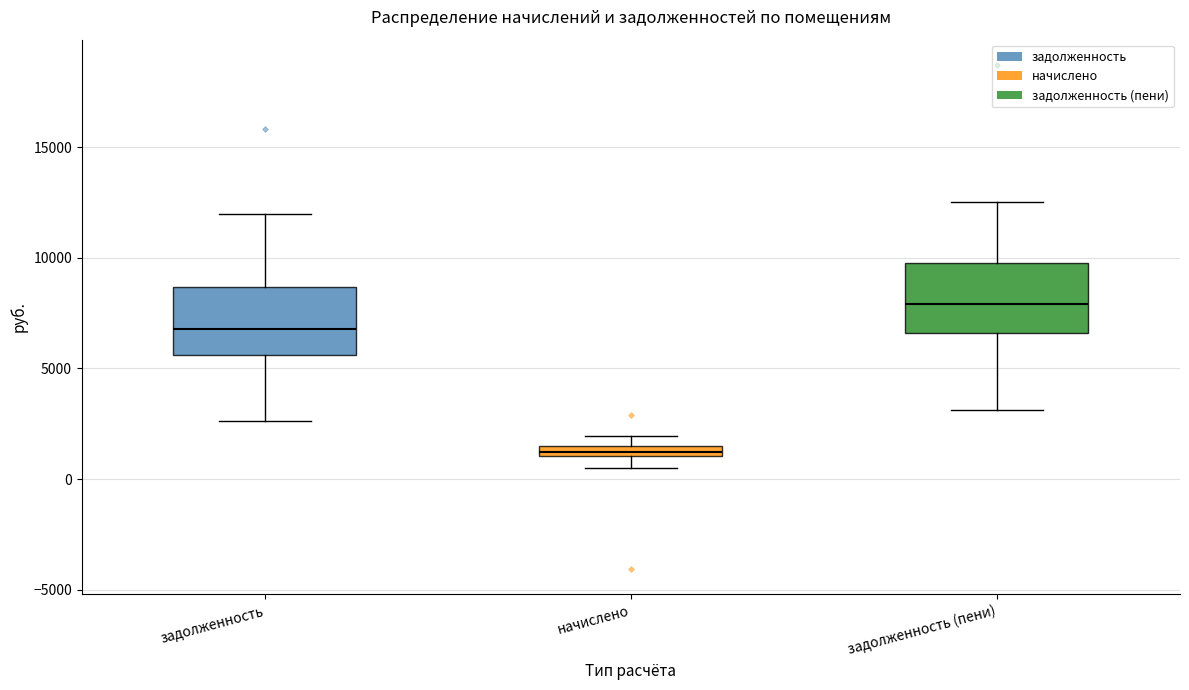

Where does the upper whisker of the box for задолженность end on the y-axis? The values are not printed on the chart, so give them approximately, as read against the axis.

12000